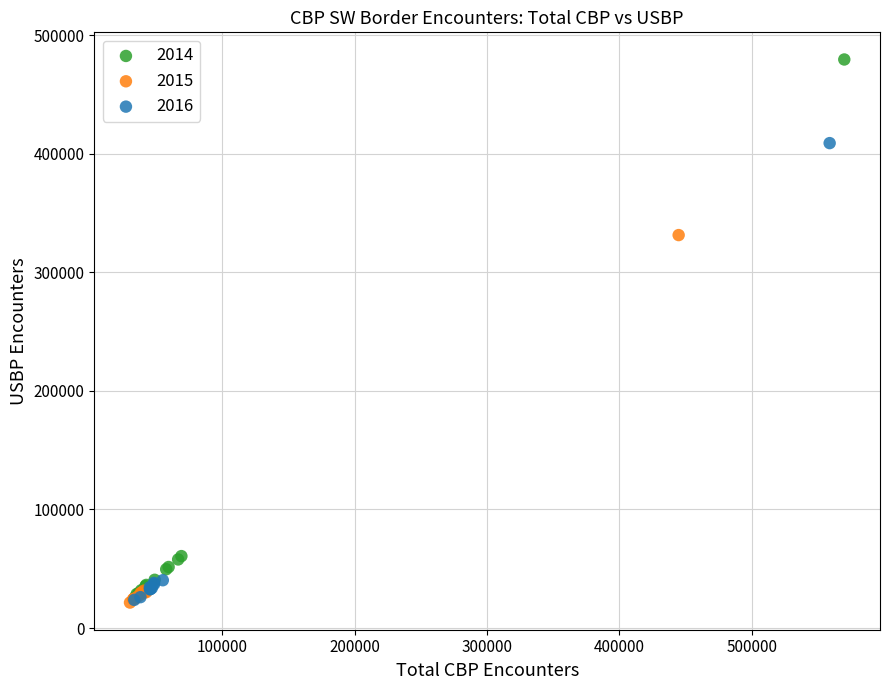

What are all the series names shown in the legend?

2014, 2015, 2016